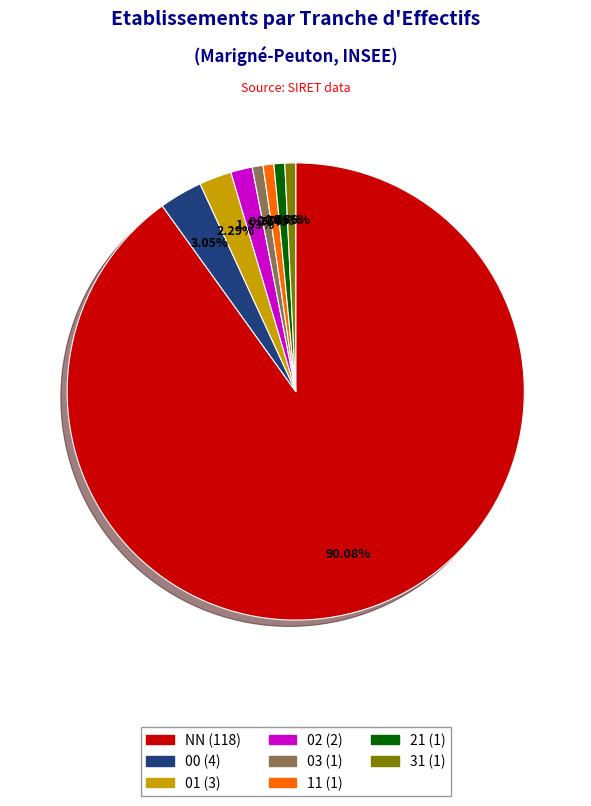

How many slices are in this pie chart?

8